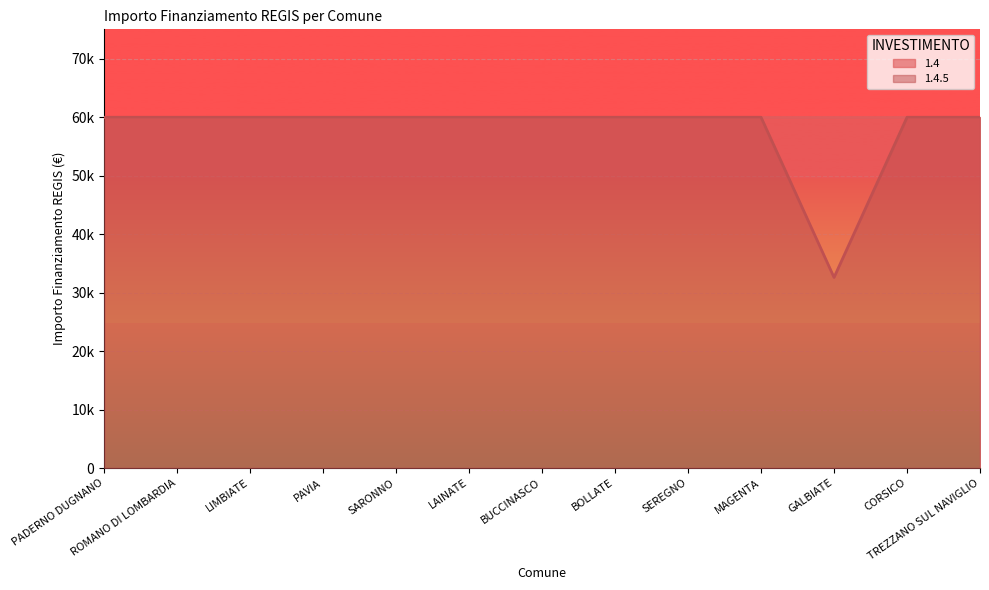

Which has a higher value, LAINATE or PADERNO DUGNANO?

LAINATE